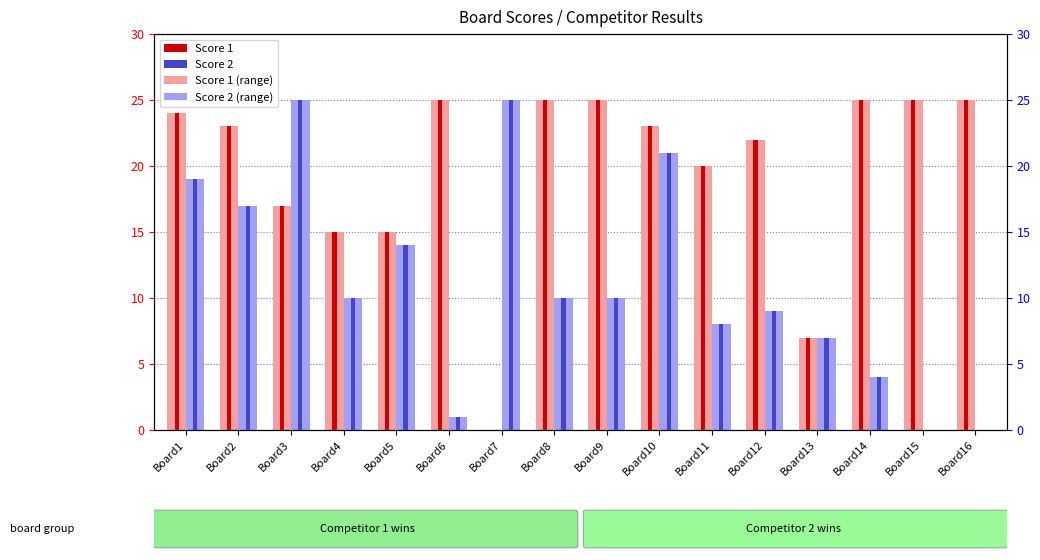

What is the sum of all Score 2 (light) values?

180